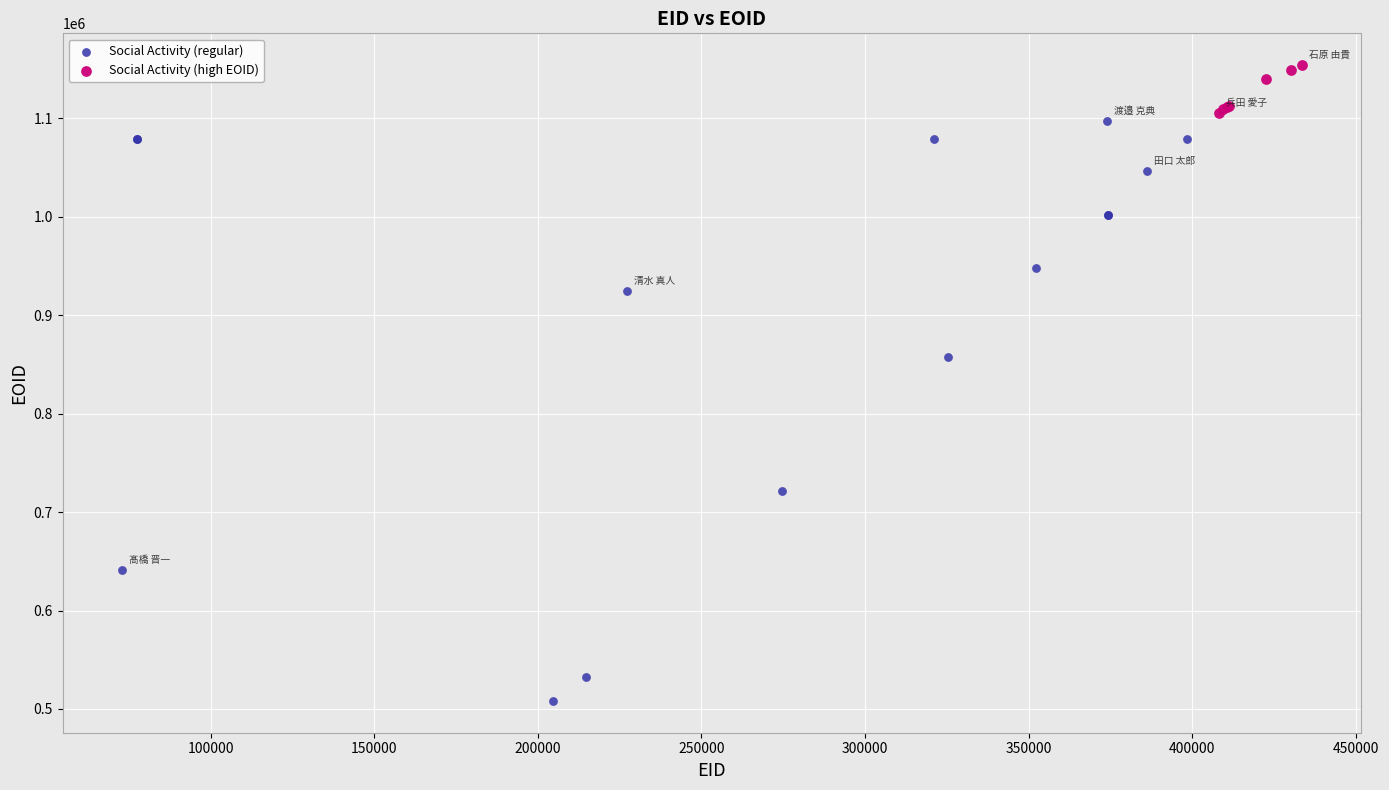

Which series contains the highest Y value?

Social Activity (high EOID)